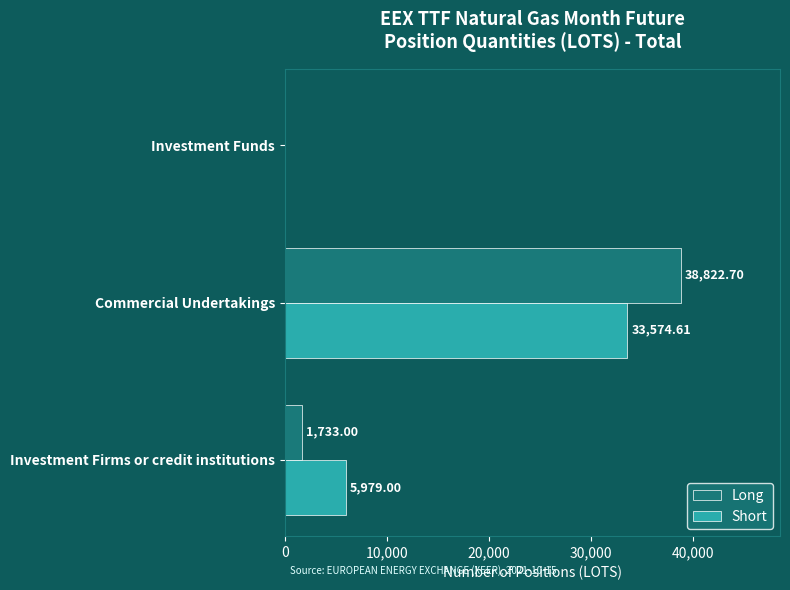

At which label is Short closest to 16787?

Investment Firms or credit institutions